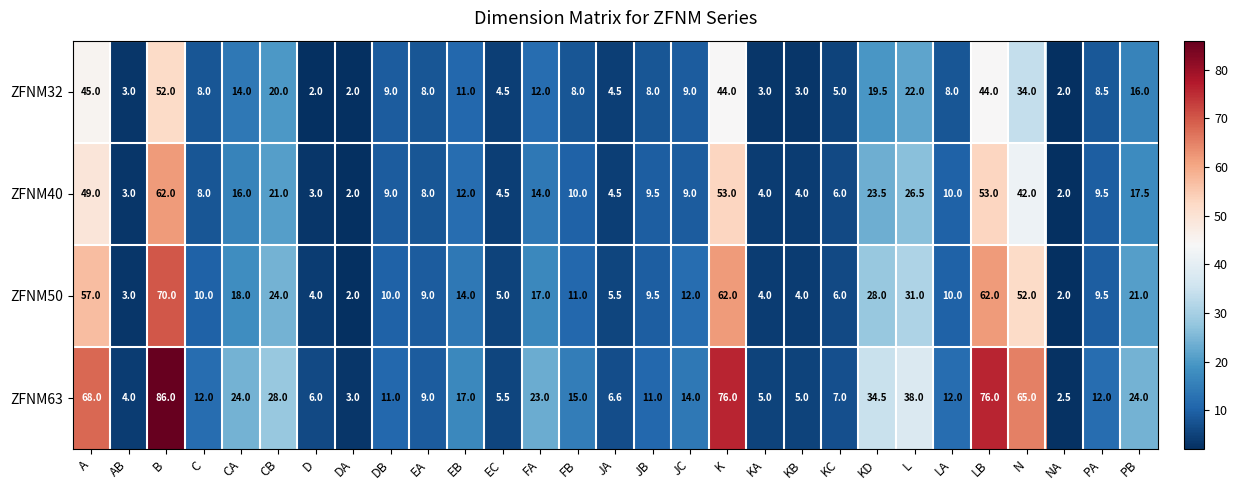

How many data points does each series have?

29